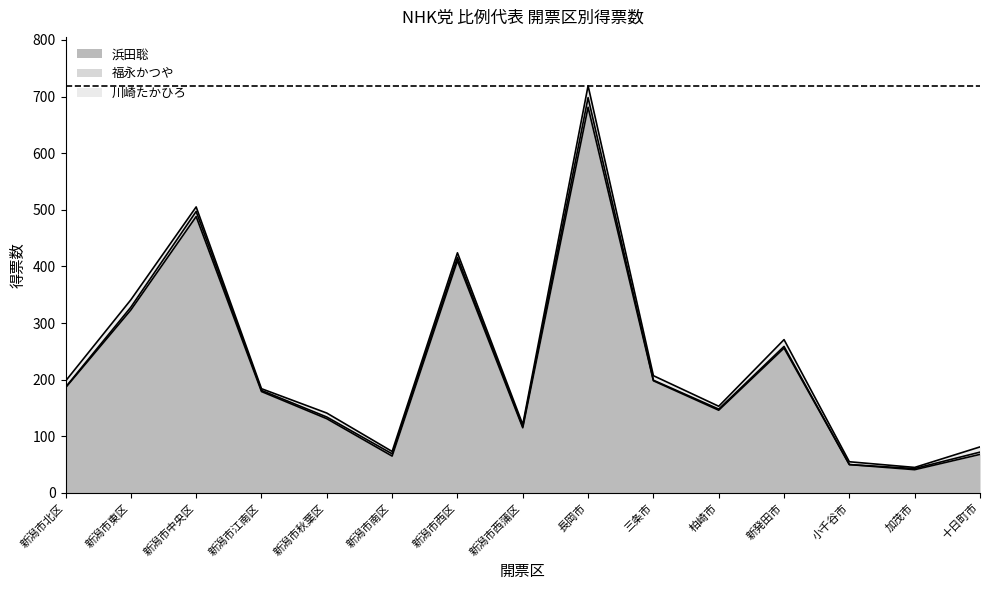

The value of 川崎たかひろ at 新潟市秋葉区 is 2.2. True or false?

False